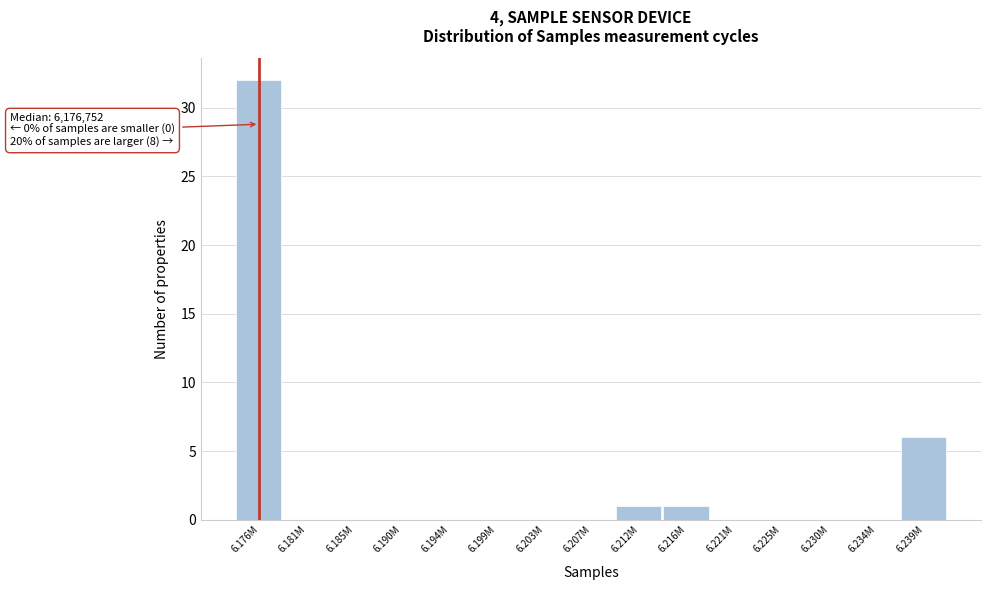

Reading left to right, extract all data points from this chart.

6.176M=32	6.181M=0	6.185M=0	6.190M=0	6.194M=0	6.199M=0	6.203M=0	6.207M=0	6.212M=1	6.216M=1	6.221M=0	6.225M=0	6.230M=0	6.234M=0	6.239M=6